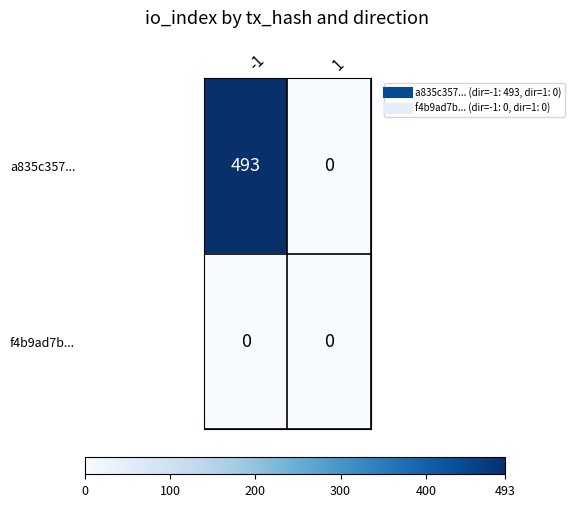

Reading left to right, transcribe all the data shown in this chart.

a835c357...: 493	0
f4b9ad7b...: 0	0